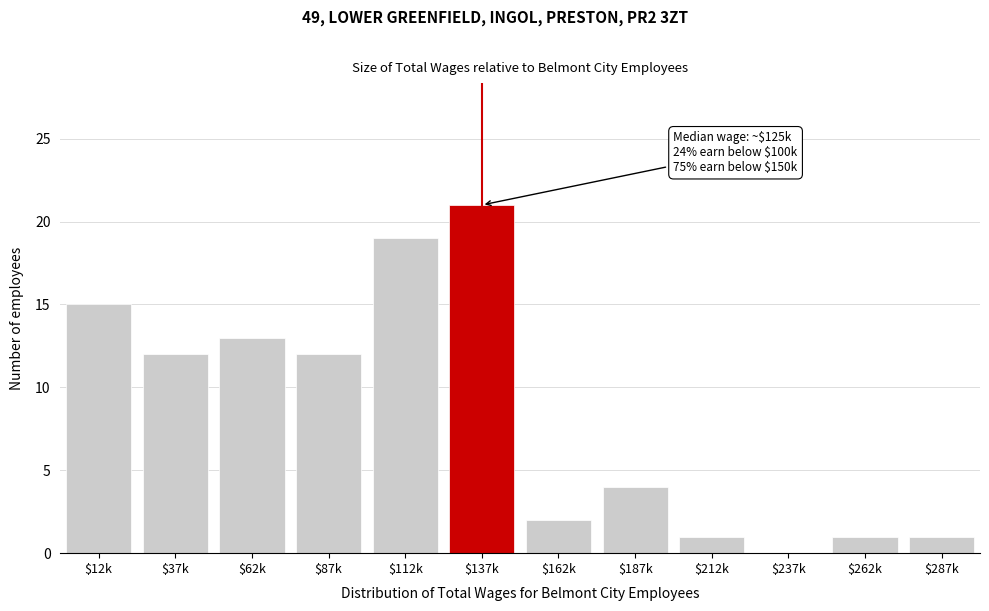

Read the value at $137k, to the nearest 5.

20